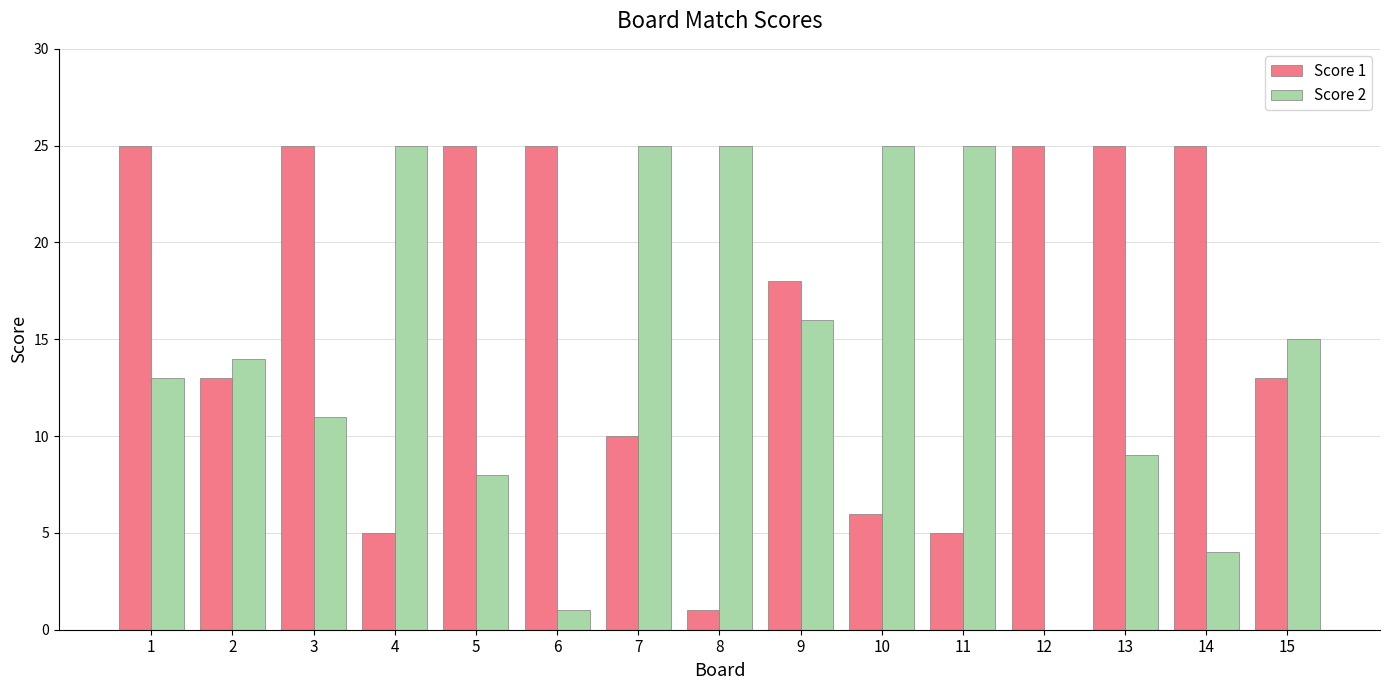

Between 8 and 9, which series saw the biggest shift?

Score 1